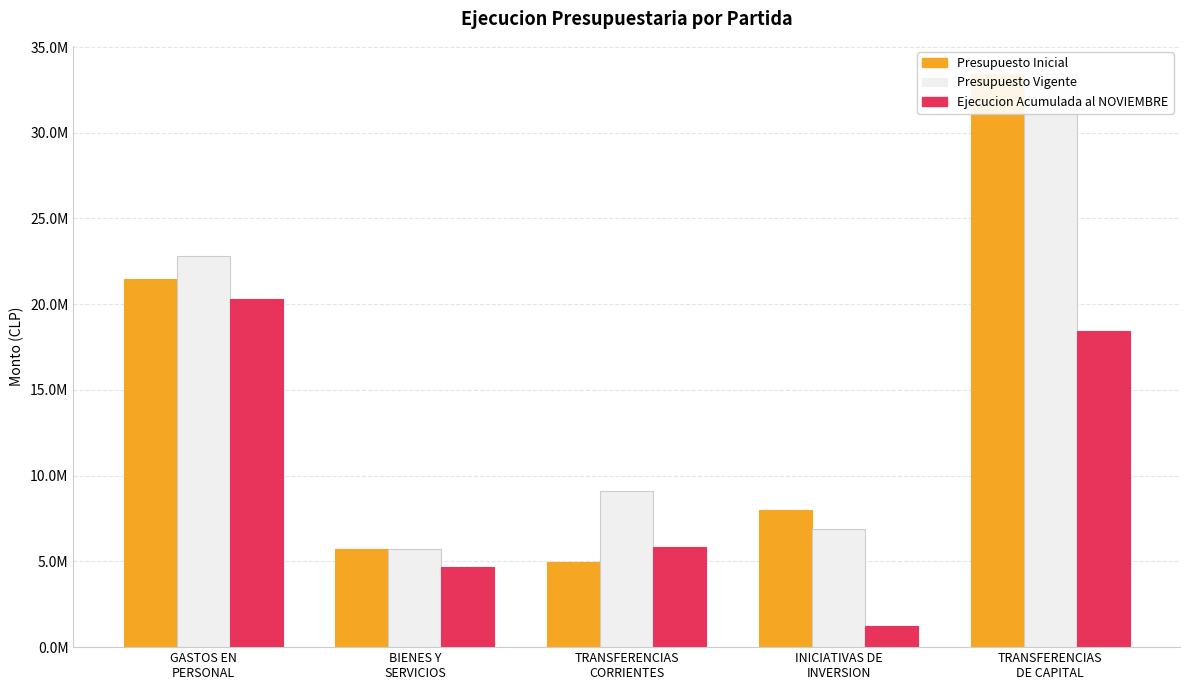

What is the greatest value displayed?

33399140